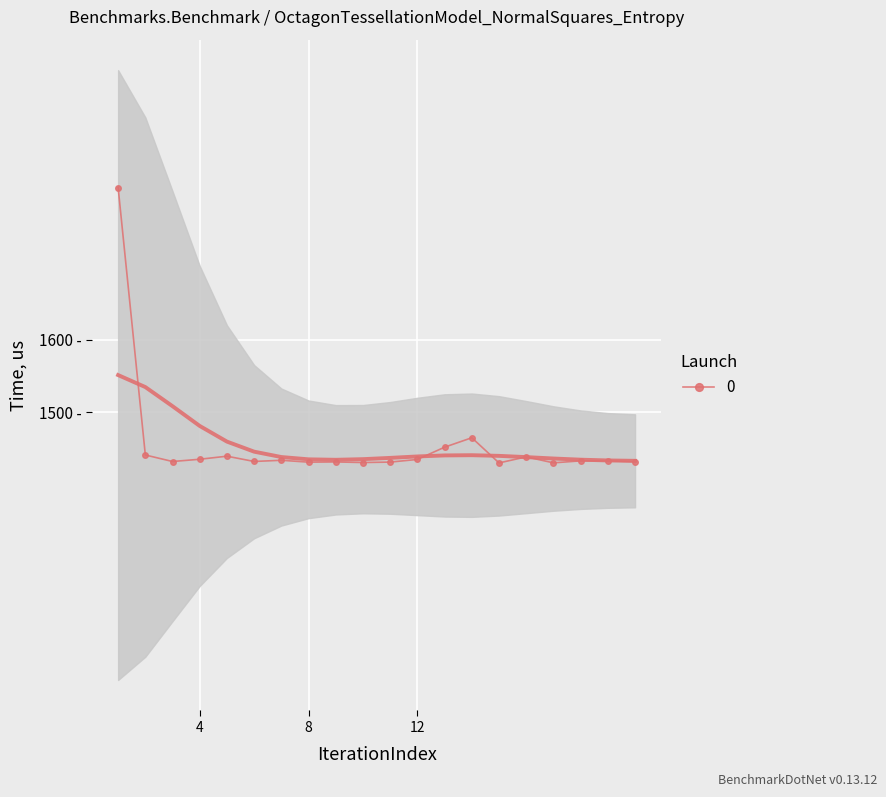

What is the change in value from 14 to 15?

-34.7